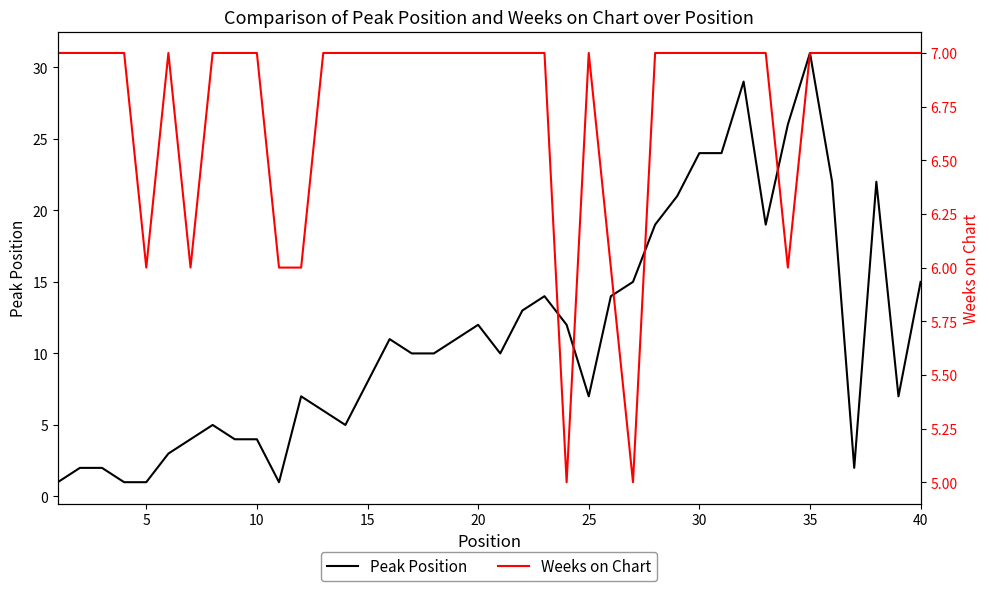

Which series has the largest total across all categories?

Peak Position